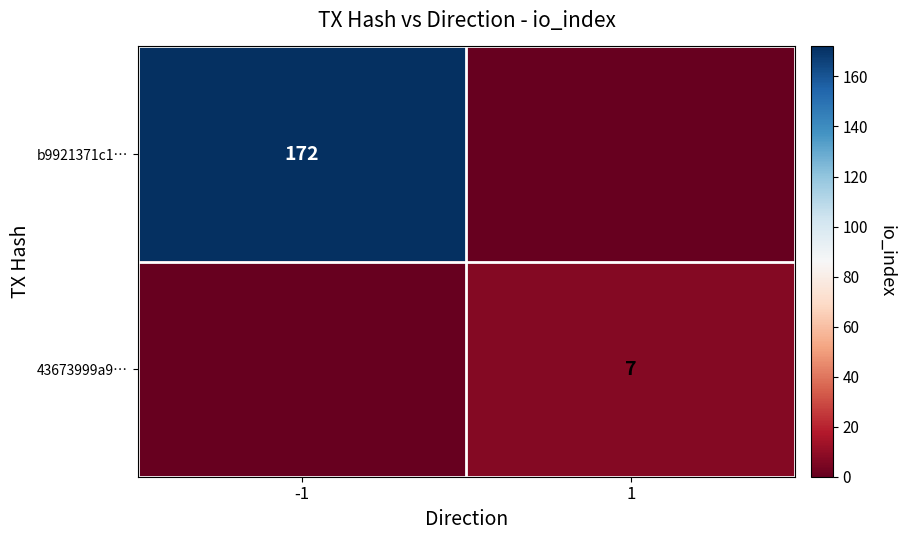

True or false: b9921371c1… has a value of 172 at -1.

True